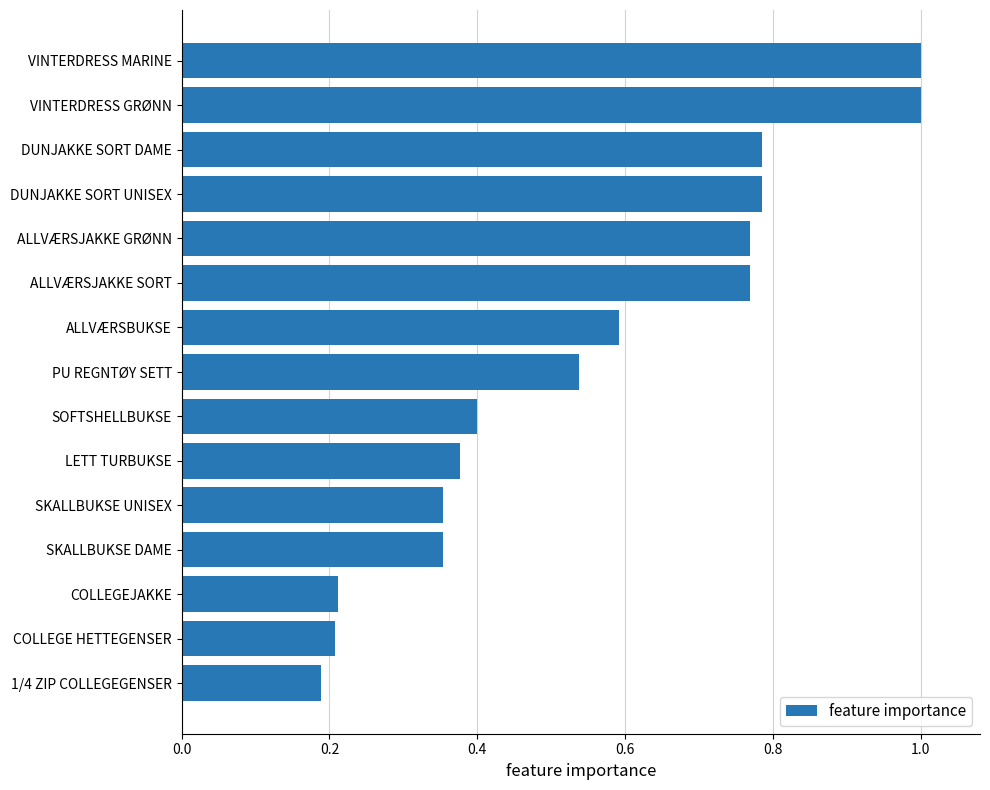

What is the average value?

0.6